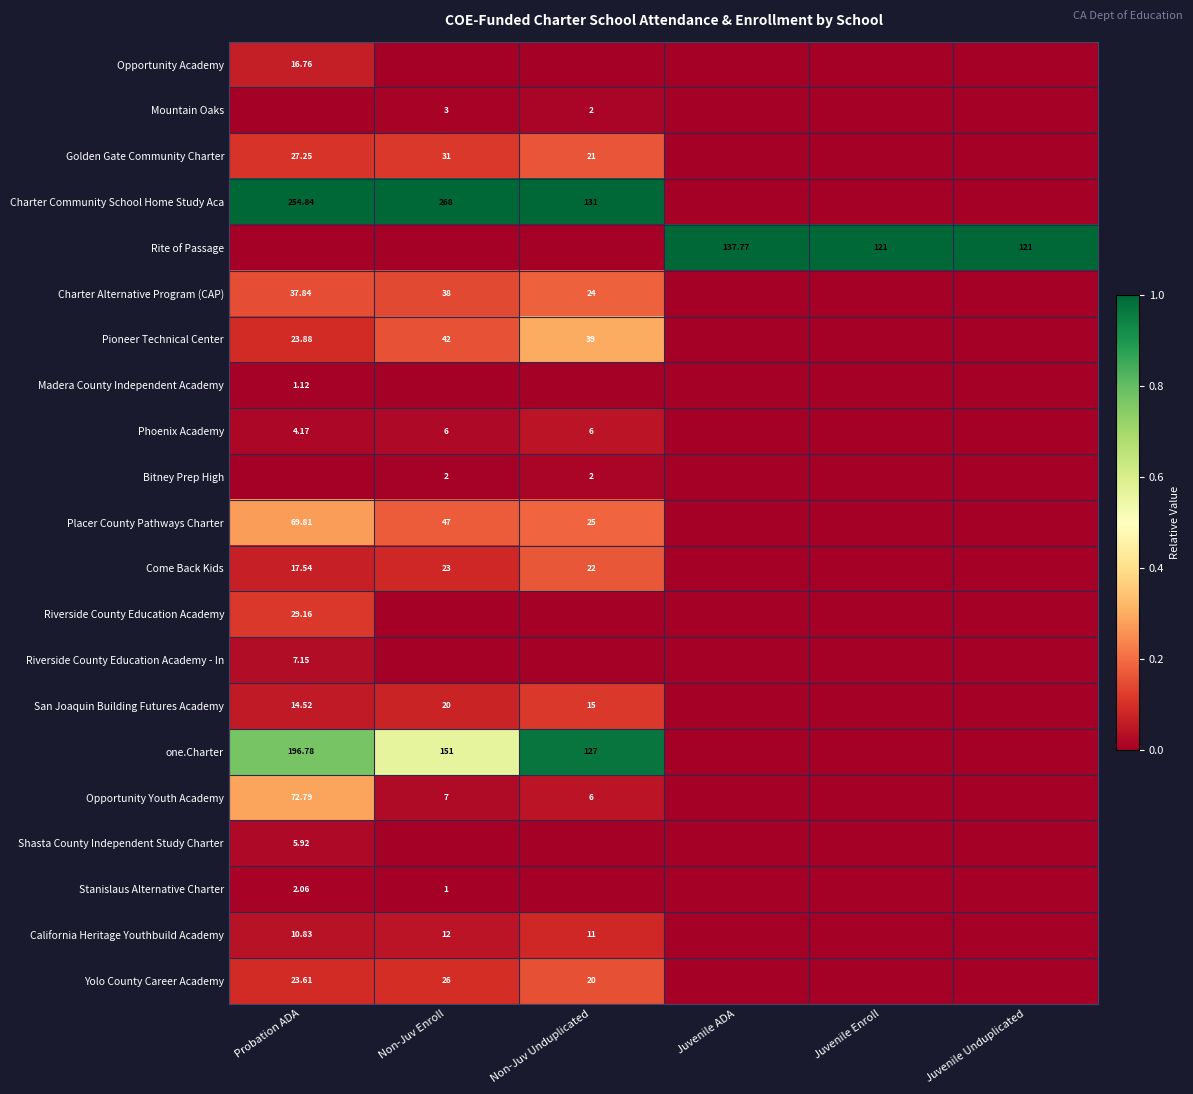

How many data points in Riverside County Education Academy are above 0?

1